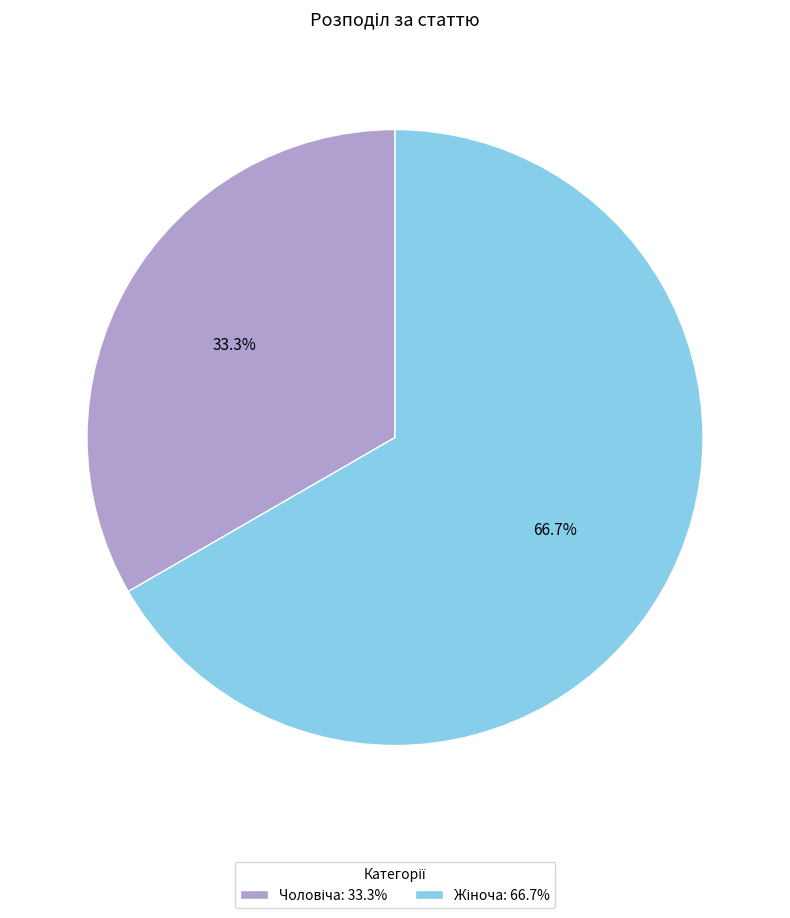

Does any single category account for the majority?

Yes